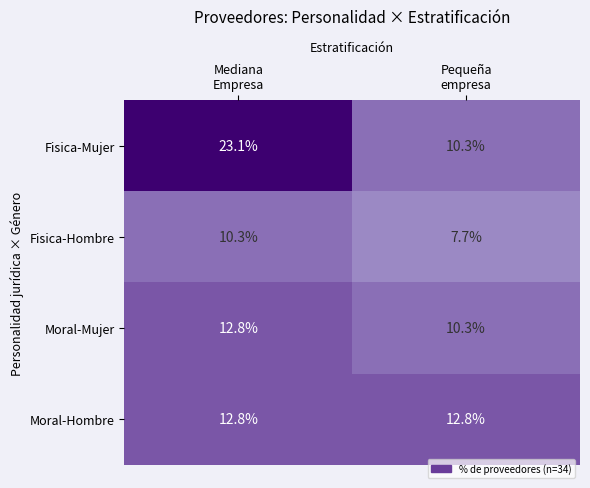

How many data points does each series have?

2